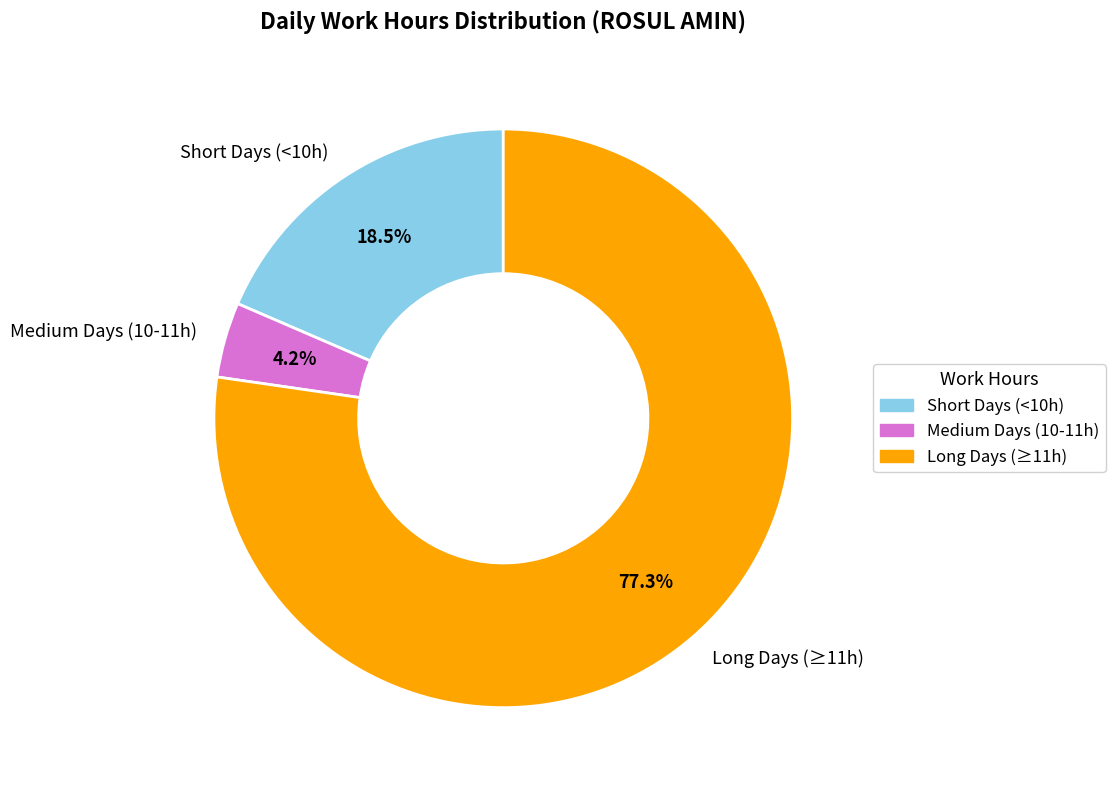

Is Medium Days (10-11h) the majority of the pie?

No